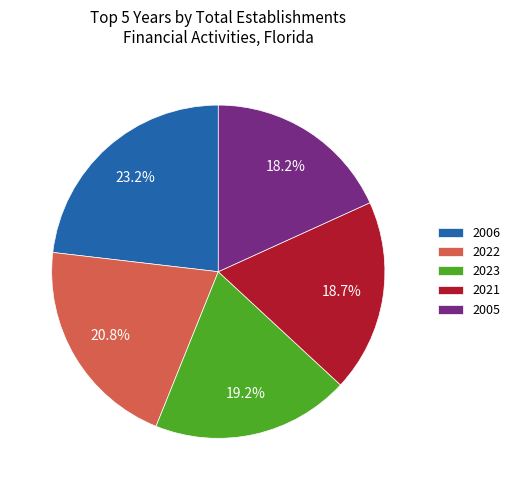

The 2023 slice represents 26% of the pie. True or false?

False